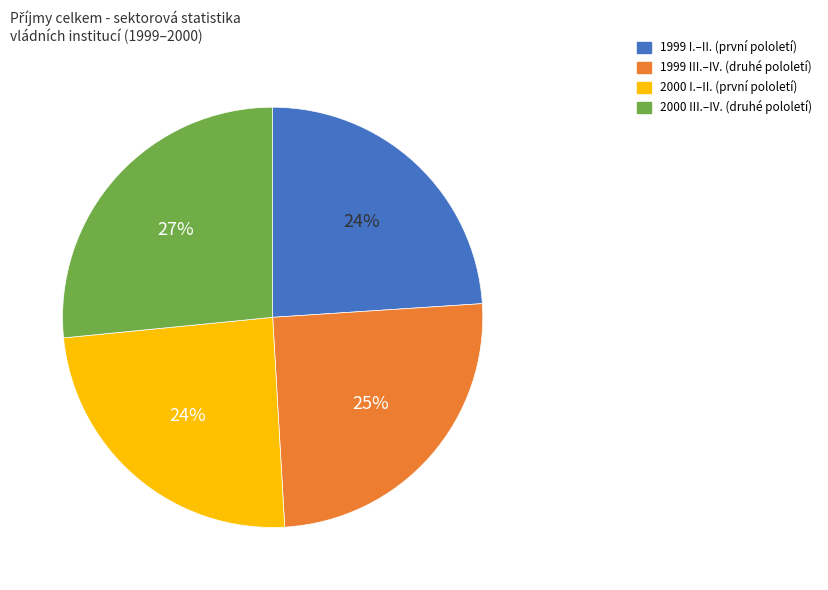

To the nearest percent, what is the difference between the largest and smallest slice percentages?

3%